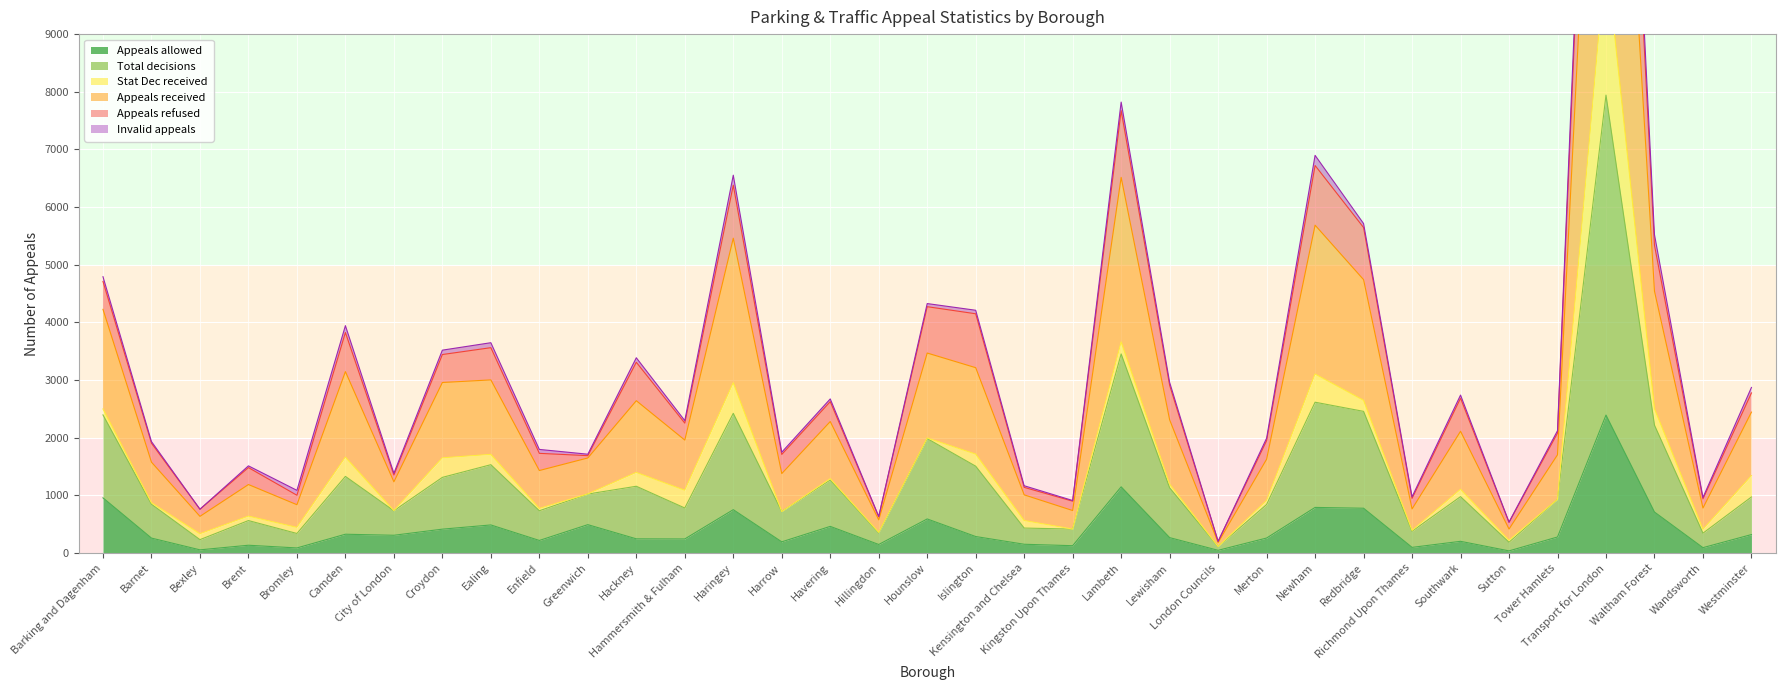

What is the sum of the Appeals allowed values at Tower Hamlets and Barking and Dagenham?

1233